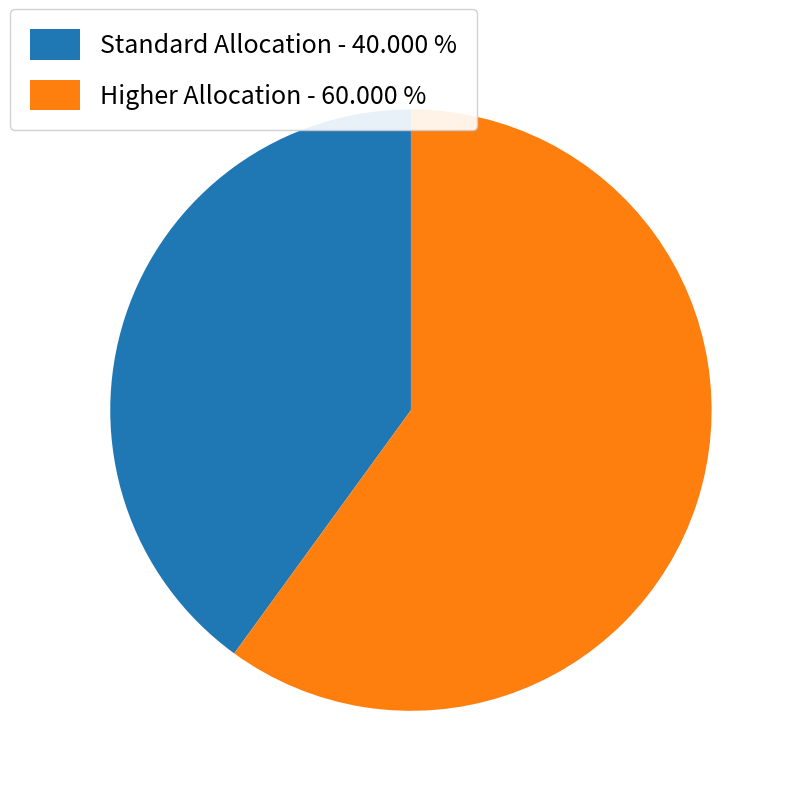

Which category has the smallest portion of the pie?

Standard Allocation - 40.000 %